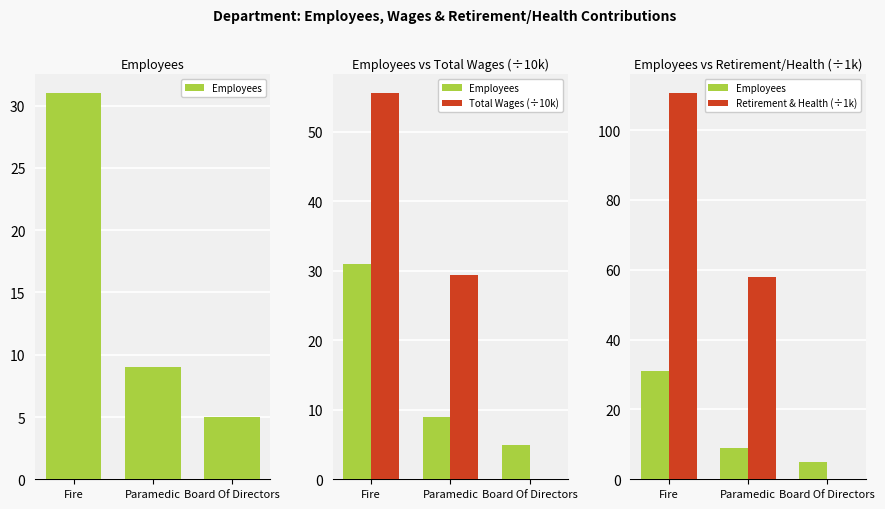

The Total Wages (÷10k) series shows 28.1 at Fire. True or false?

False